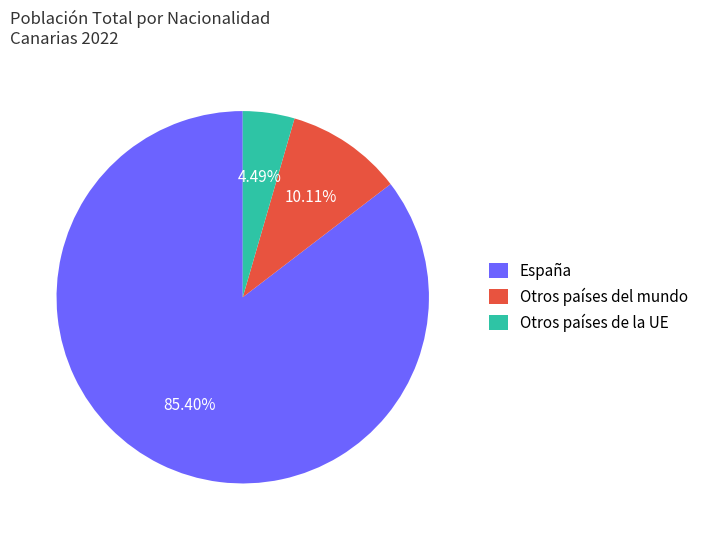

What is the ratio of the value at Otros países del mundo to the value at Otros países de la UE?

2.3